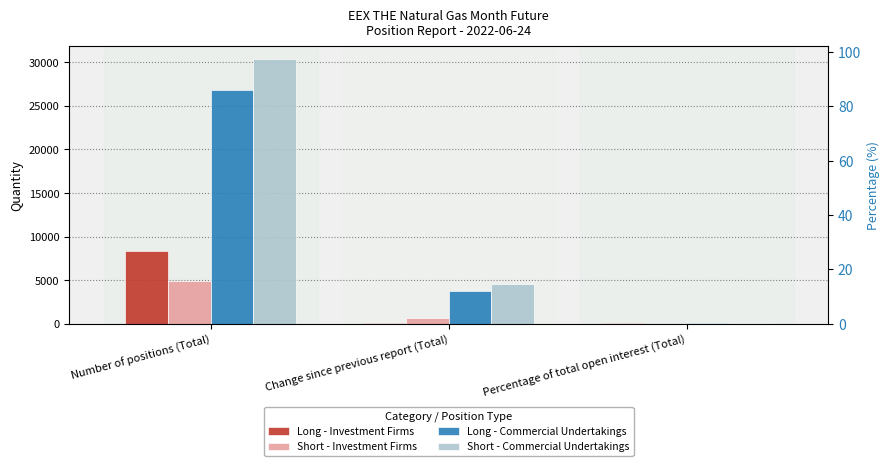

What is the maximum value for Short - Commercial Undertakings?

30407.0